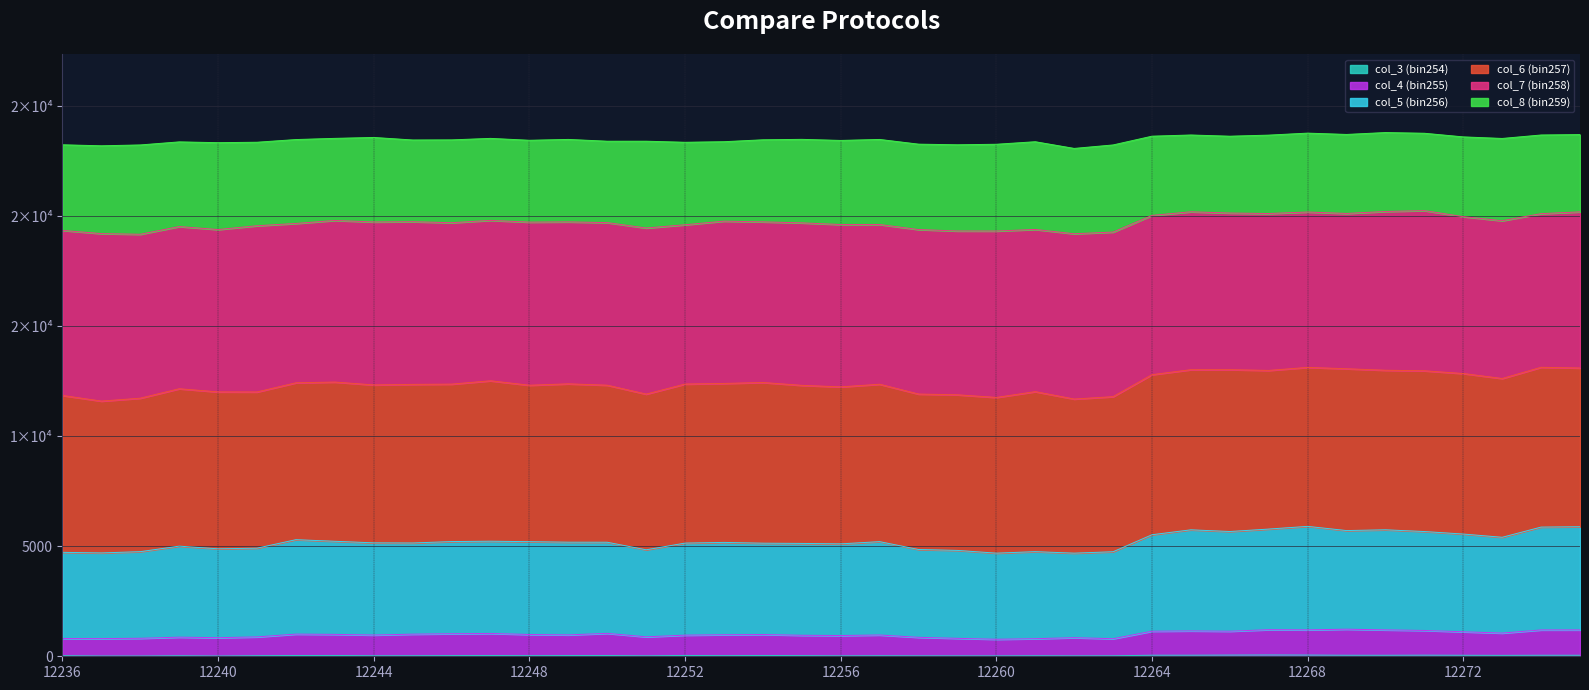

Is it true that col_3 (bin254) equals 25 at 12245?

True